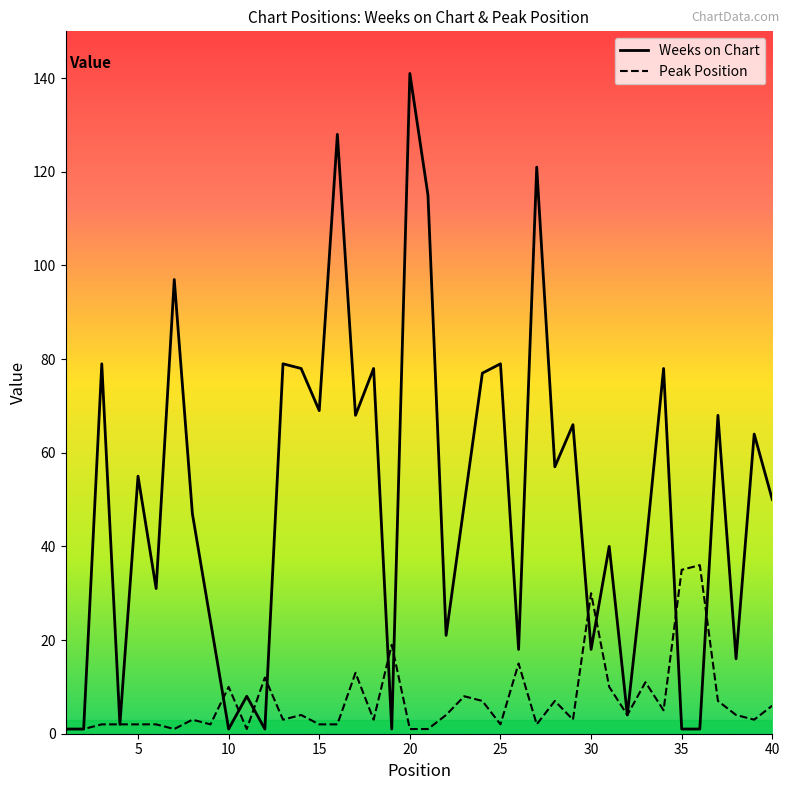

What is the highest value of the Peak Position series?

36